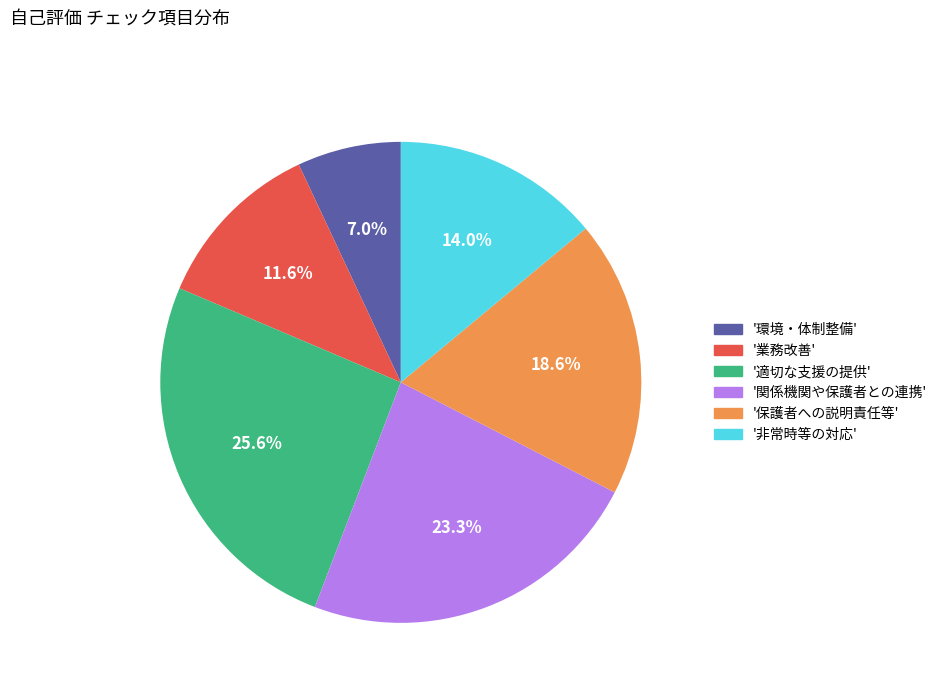

Count the number of slices in the pie.

6